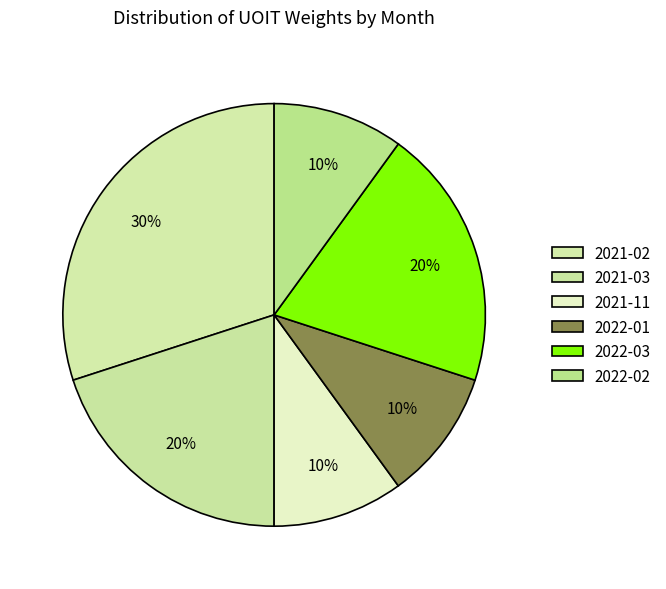

Count the number of slices in the pie.

6